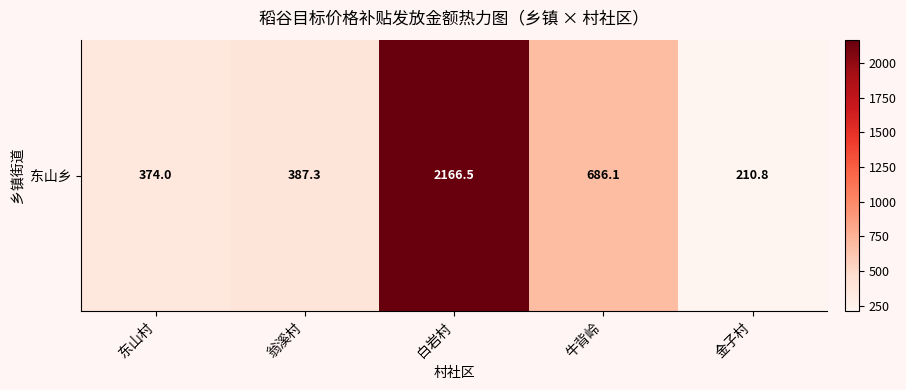

Count the number of values greater than 387.

3